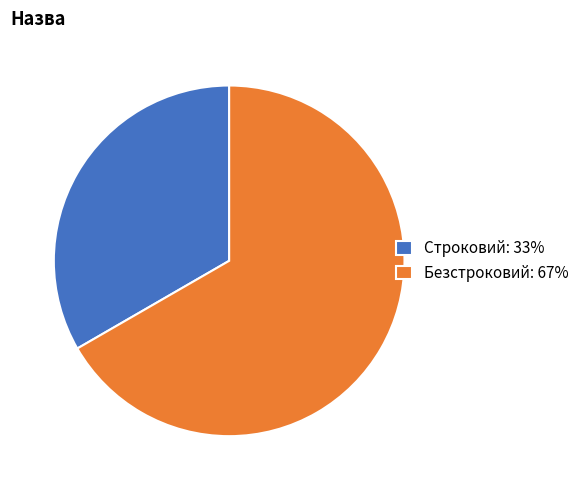

Is the sum of Строковий: 33% and Безстроковий: 67% greater than half?

Yes